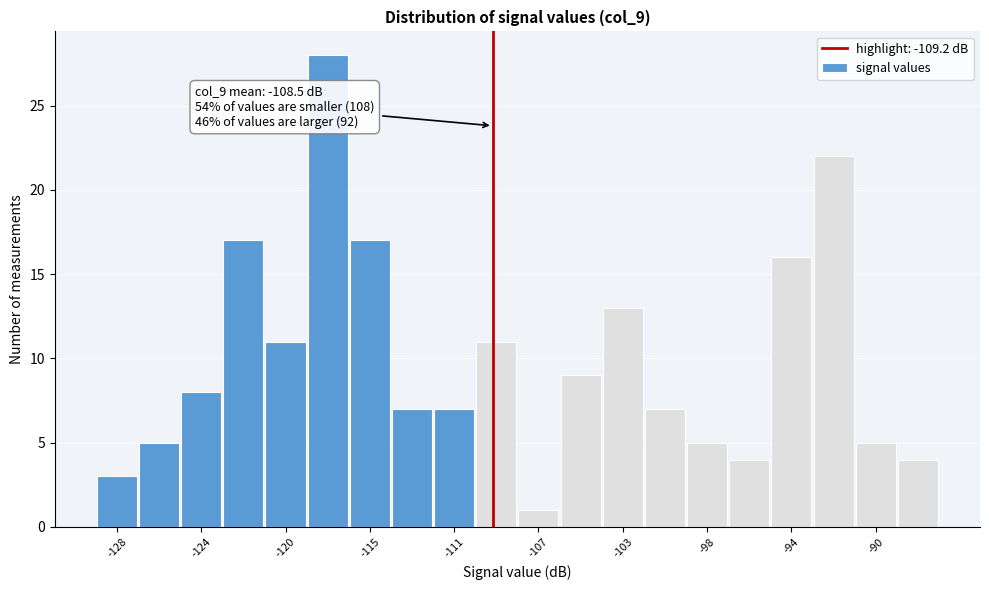

Which range on the x-axis has the tallest bar?

-118.5 to -116.5